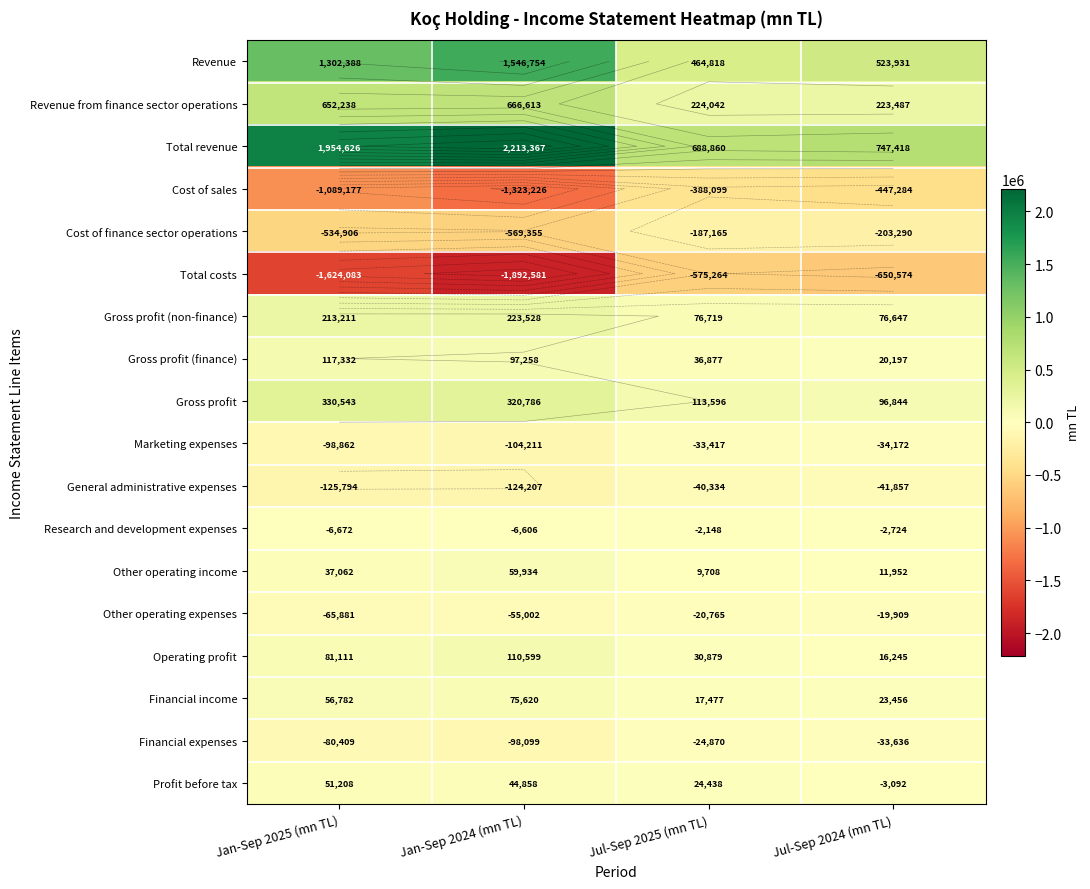

How many data points in Cost of finance sector operations are above -203290?

1